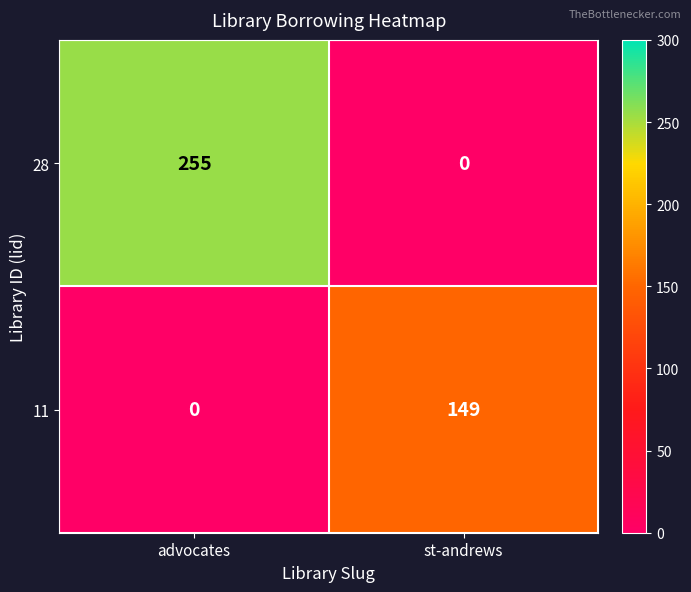

What is the average value of the 28 series?

128